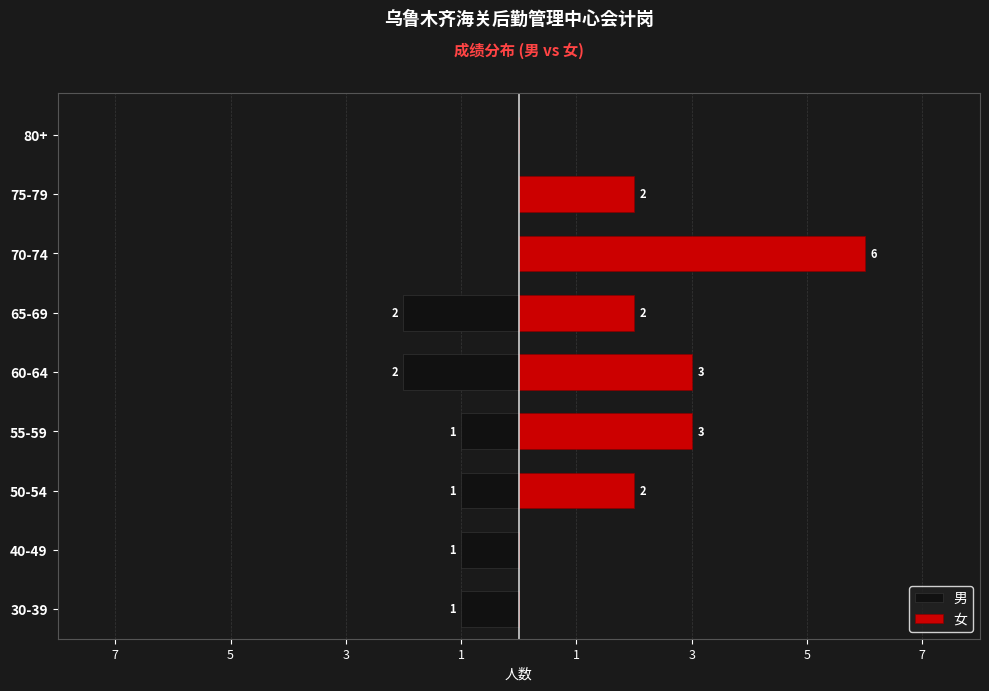

What is the label of the 5th bar from the left?

60-64